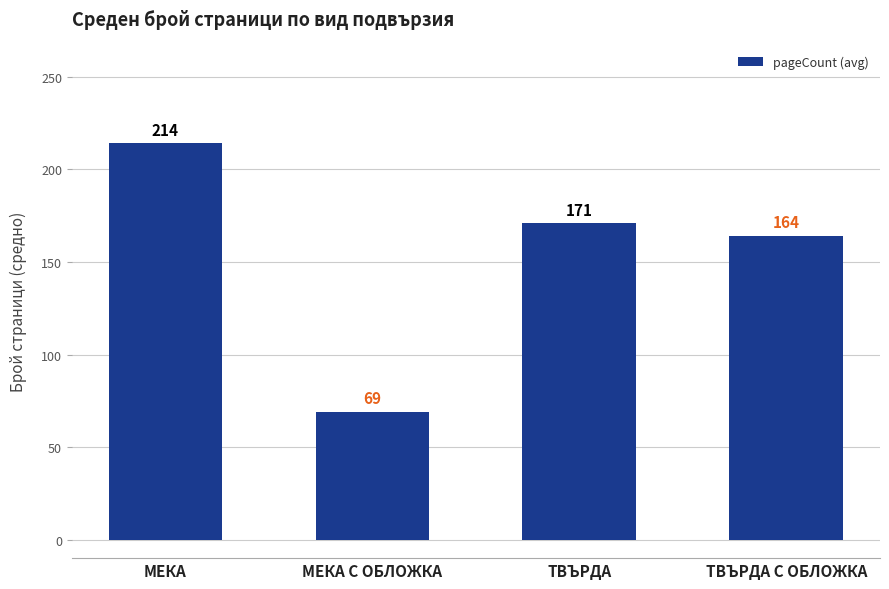

Are the bars grouped side by side (vs. stacked)?

No